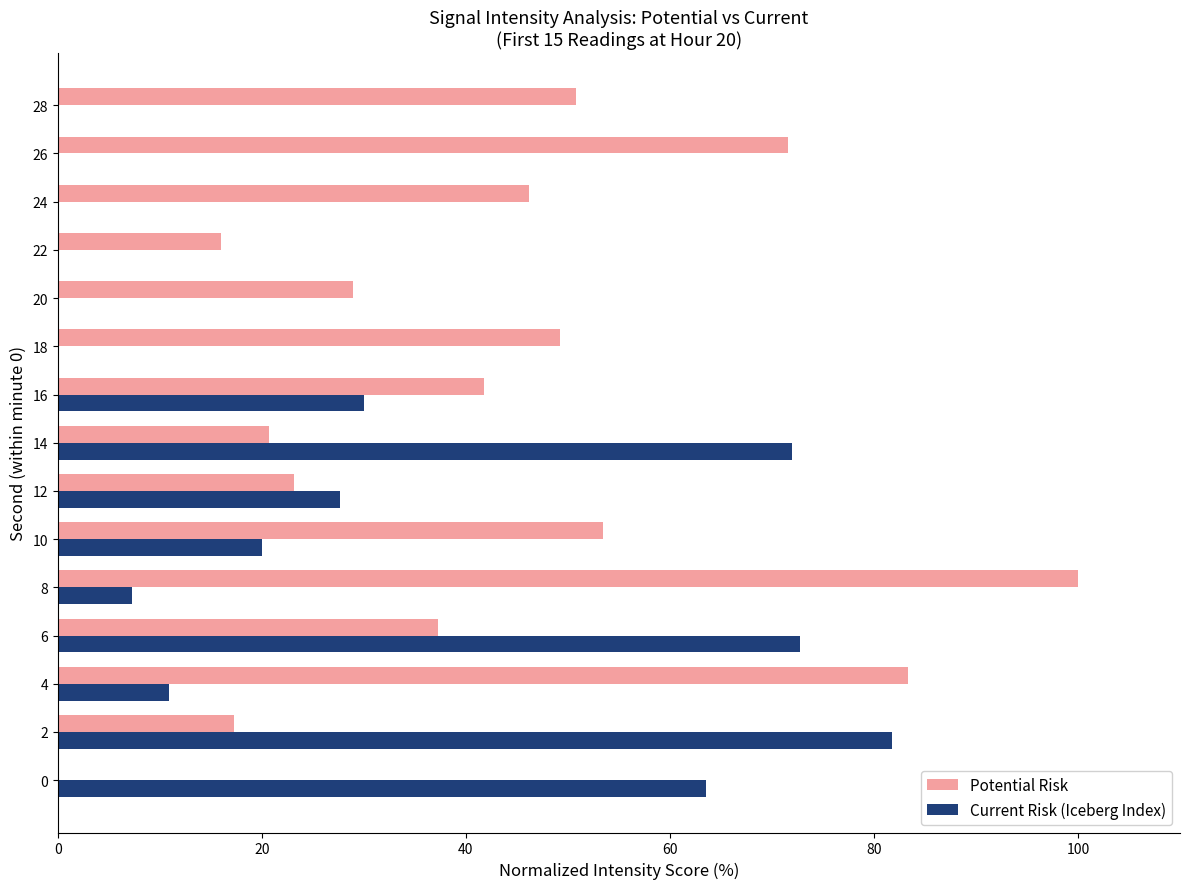

How many data points in Current Risk (Iceberg Index) are less than 10?

7